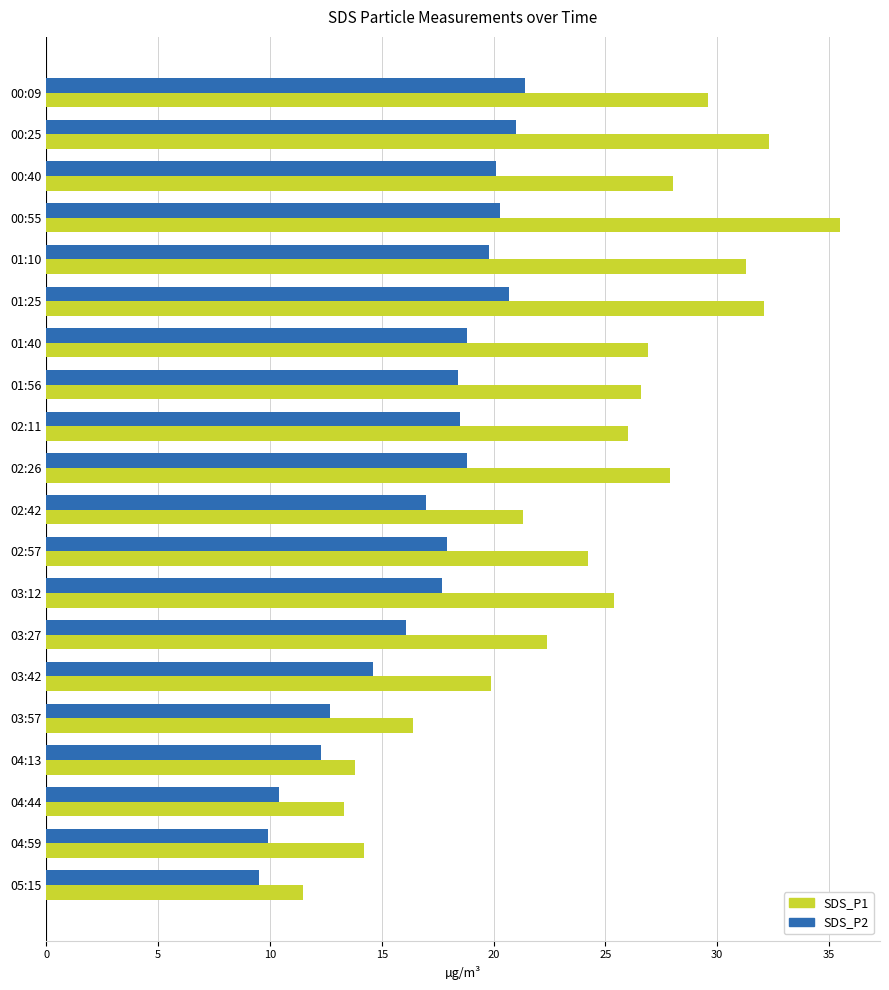

What are all the series names shown in the legend?

SDS_P1, SDS_P2